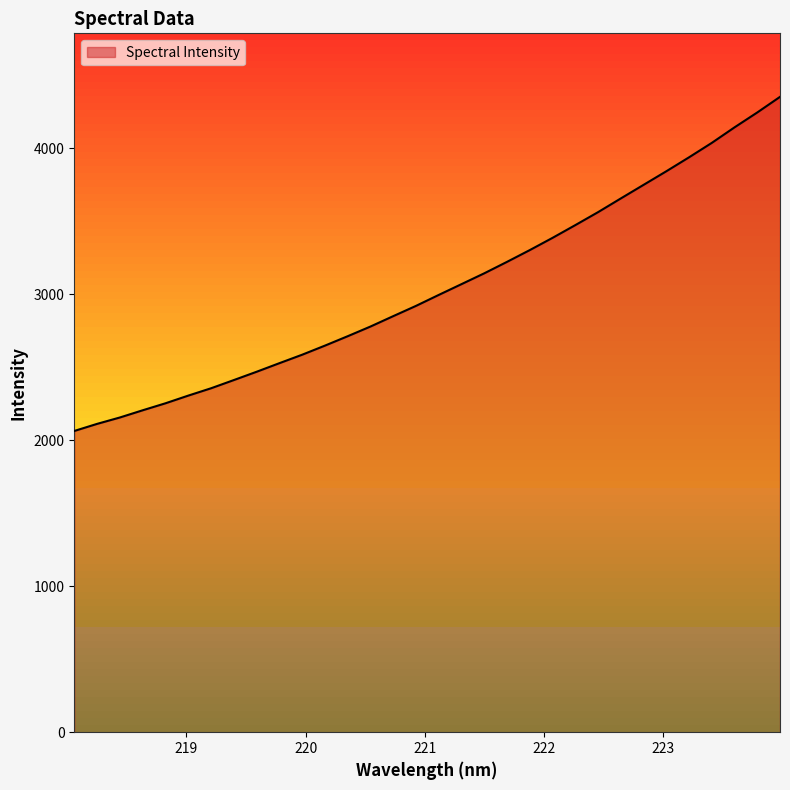

What is the sum of all values?

97472.5